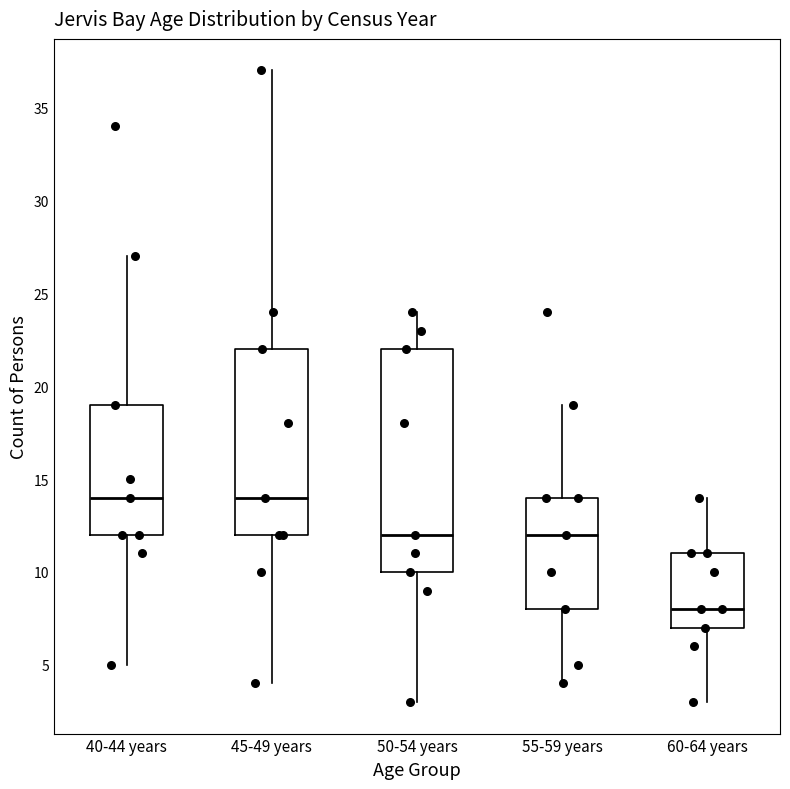

Reading left to right, read every box against the y-axis: the position of its median line, the range the box covers, and the ends of its whiskers. The values are not printed on the chart, so give them approximately, as read against the axis.

40-44 years: median 14, box 12 to 19, whiskers 5 to 27
45-49 years: median 14, box 12 to 22, whiskers 4 to 37
50-54 years: median 12, box 10 to 22, whiskers 3 to 24
55-59 years: median 12, box 8 to 14, whiskers 4 to 19
60-64 years: median 8, box 7 to 11, whiskers 3 to 14